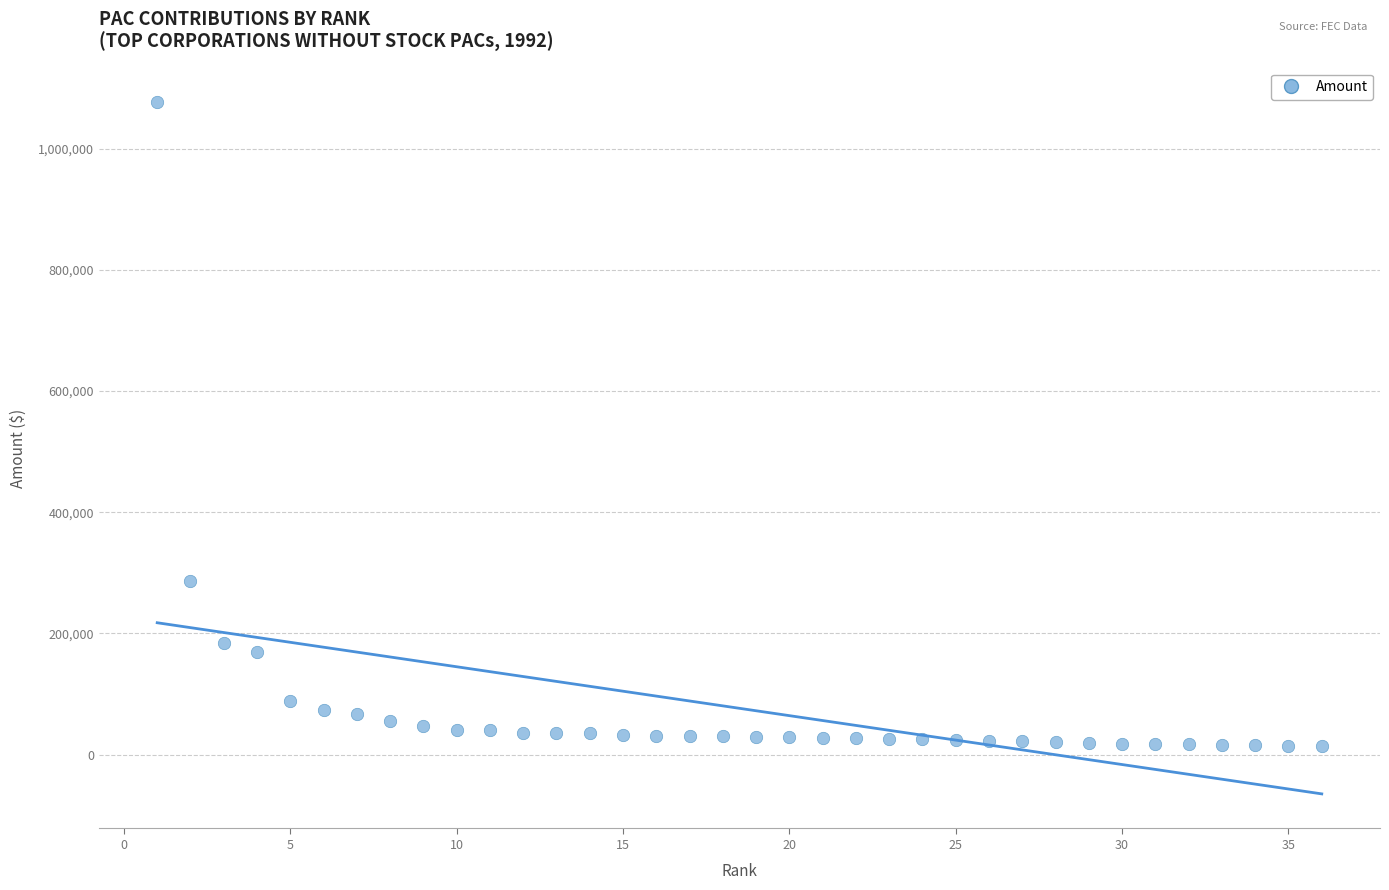

What Y value in the scatter plot is closest to 545130?

286439